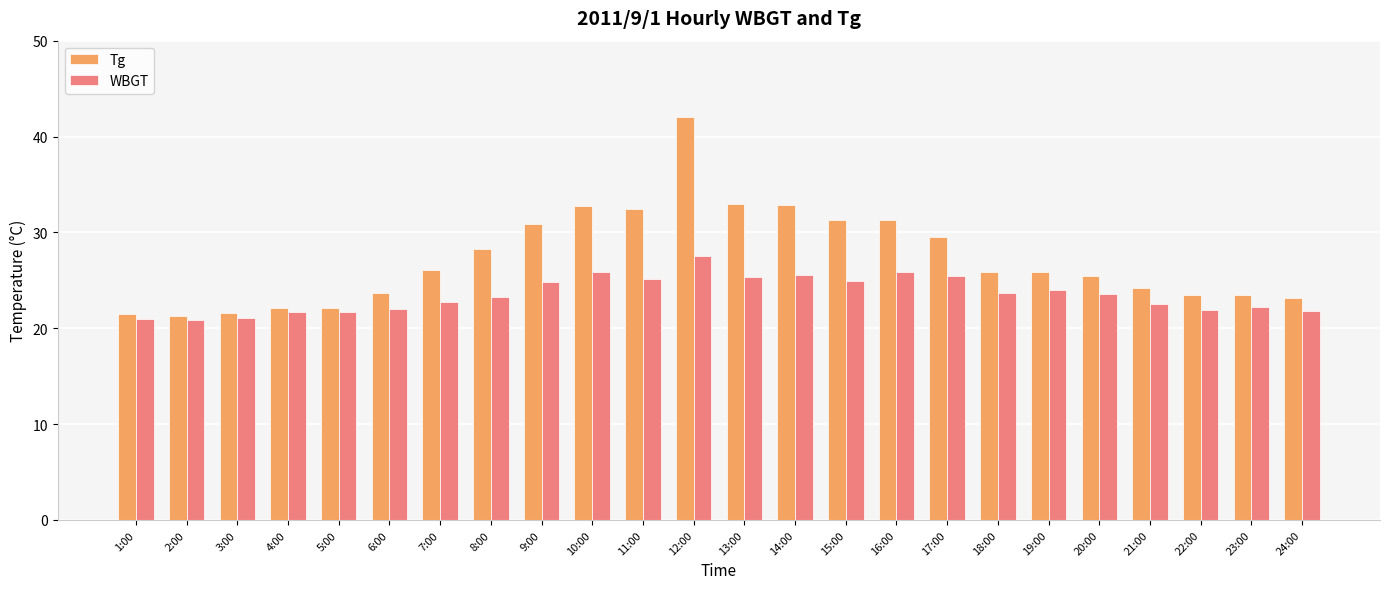

List the series in order of their peak value, lowest first.

WBGT, Tg